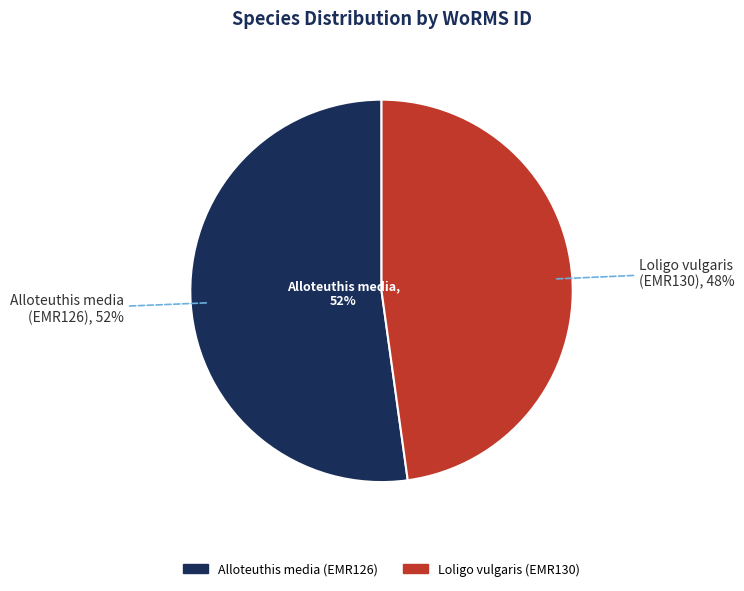

What percentage is the Alloteuthis media slice, to the nearest percent?

52%